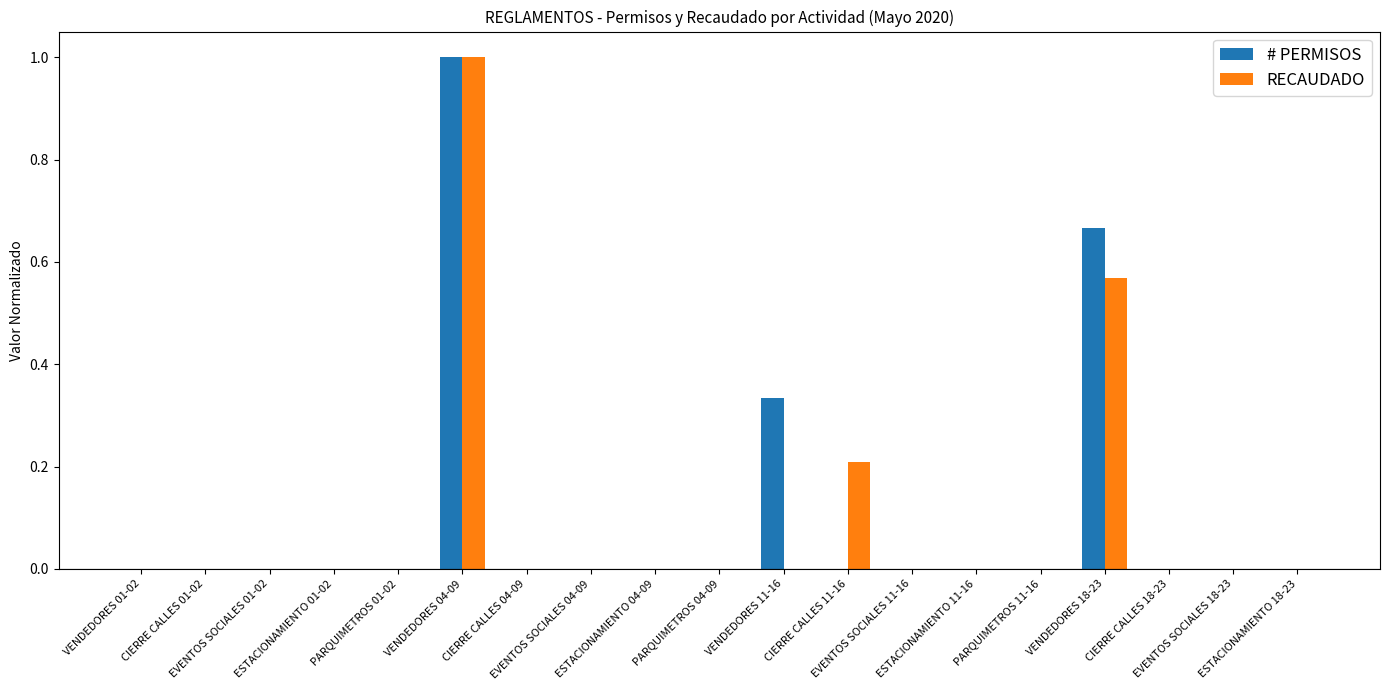

What are all the series names shown in the legend?

# PERMISOS, RECAUDADO